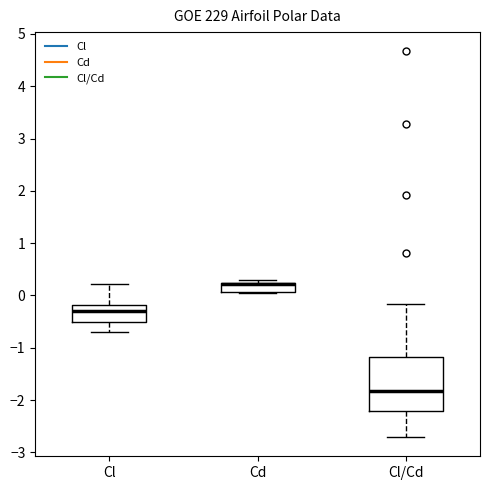

Which box is the tallest, from its lower edge to its upper edge?

Cl/Cd